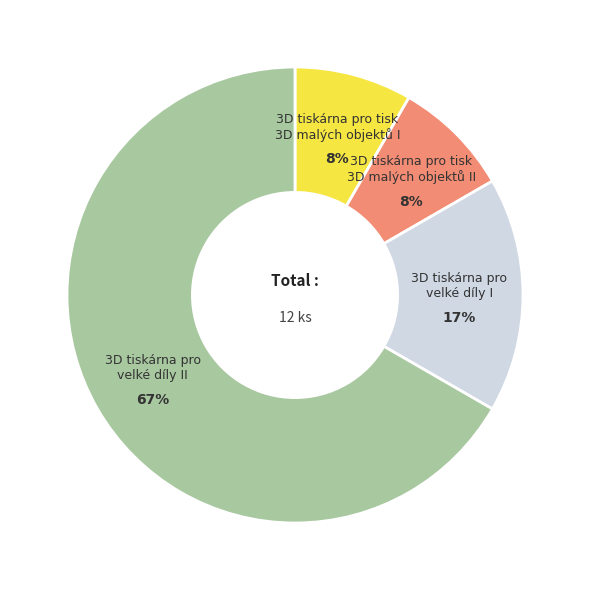

Which category has the biggest portion of the pie?

3D tiskárna pro velké díly II